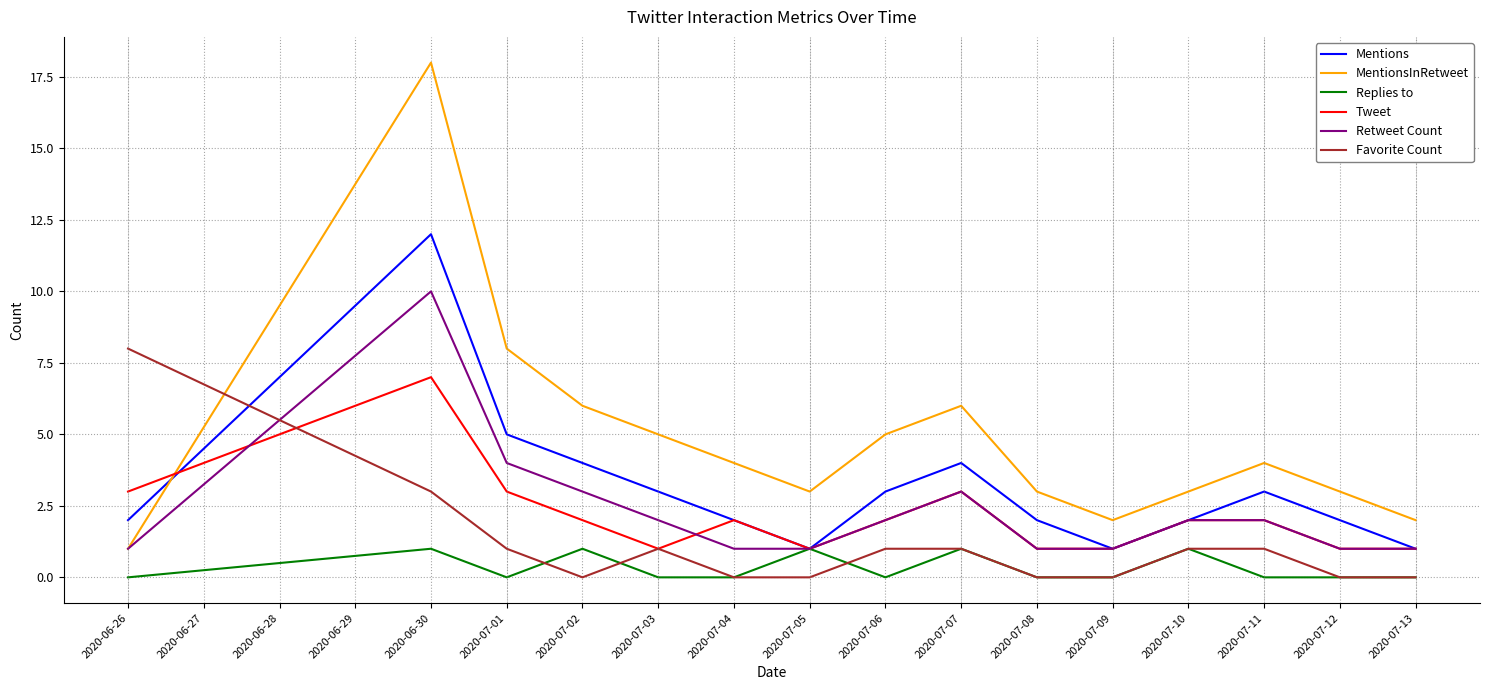

Is this an area chart (filled region under the line)?

No